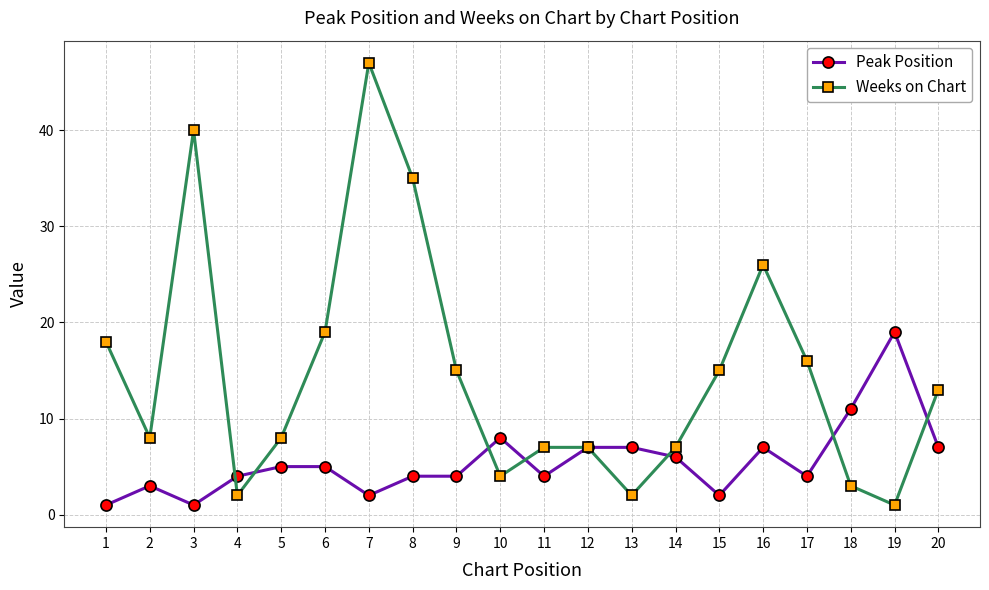

At 2, list the series in order from smallest to largest.

Peak Position, Weeks on Chart